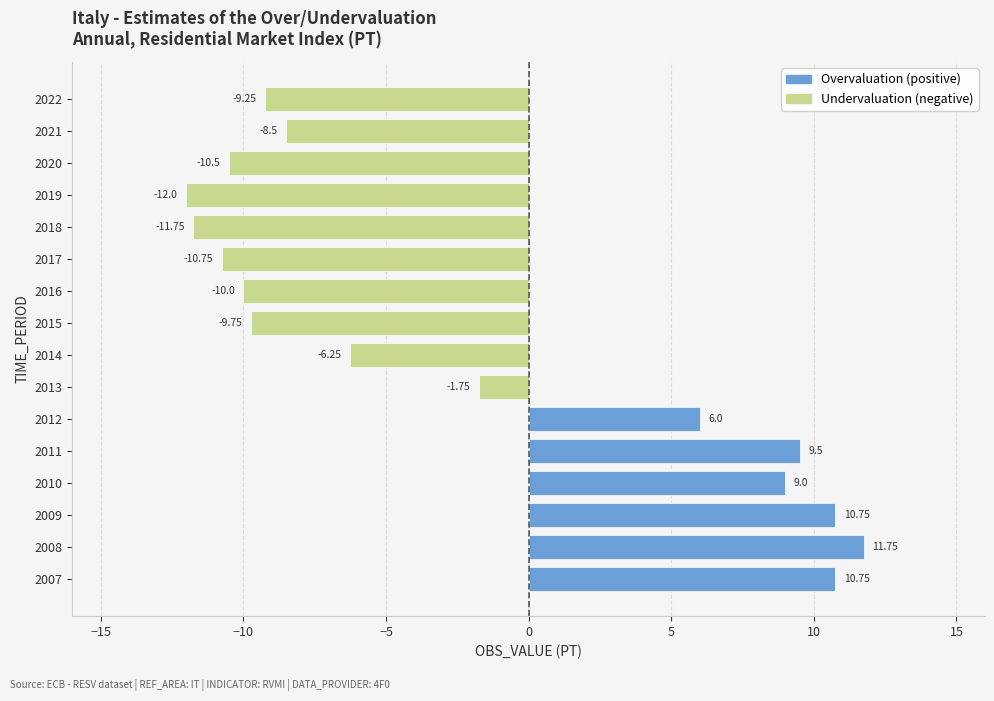

What is the difference between the values at 2016 and 2019?

2.0